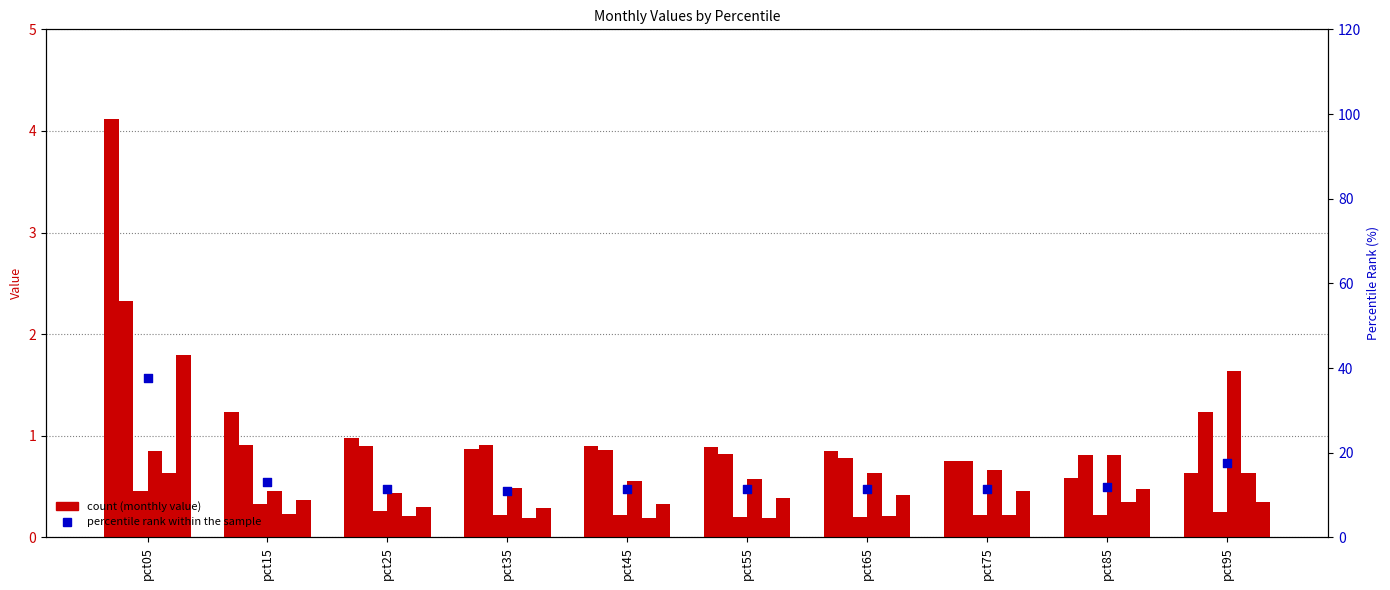

Is the value of Apr at pct35 greater than the value of Jan at pct95?

No